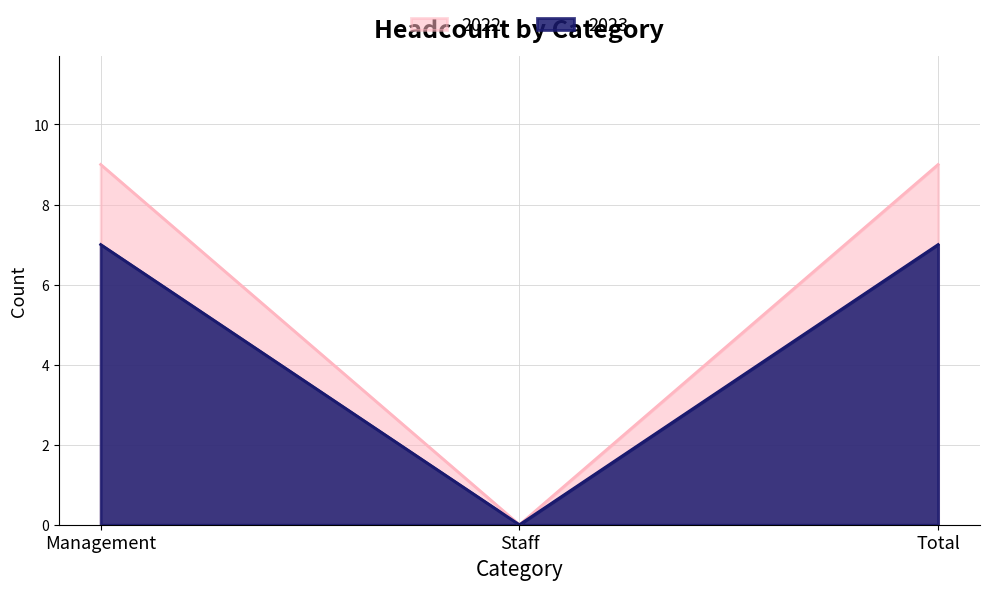

Reading right to left, transcribe all the data shown in this chart.

2023: Total=7	Staff=0	Management=7
2022: Total=9	Staff=0	Management=9